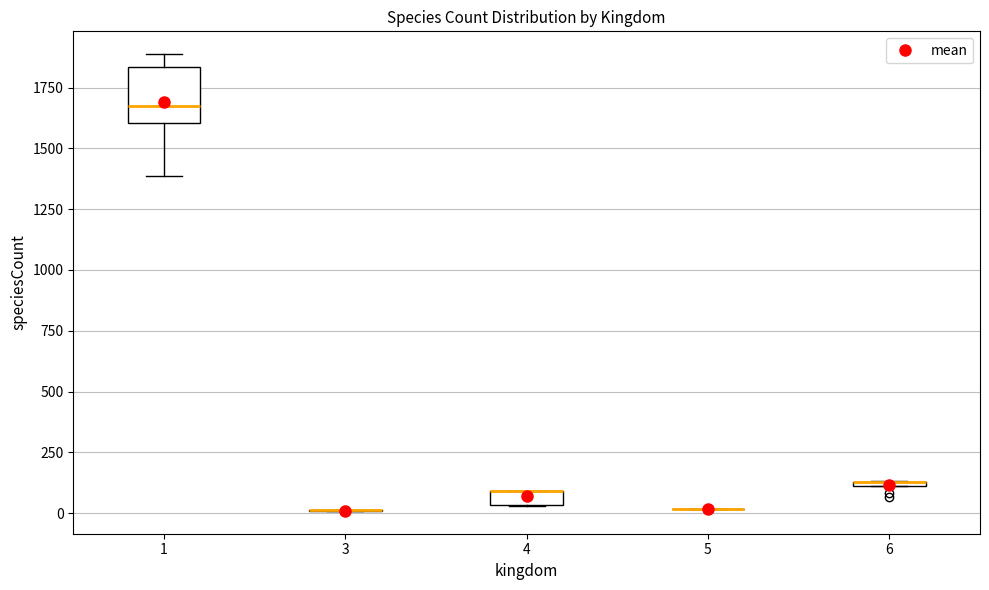

Which box is the tallest, from its lower edge to its upper edge?

1